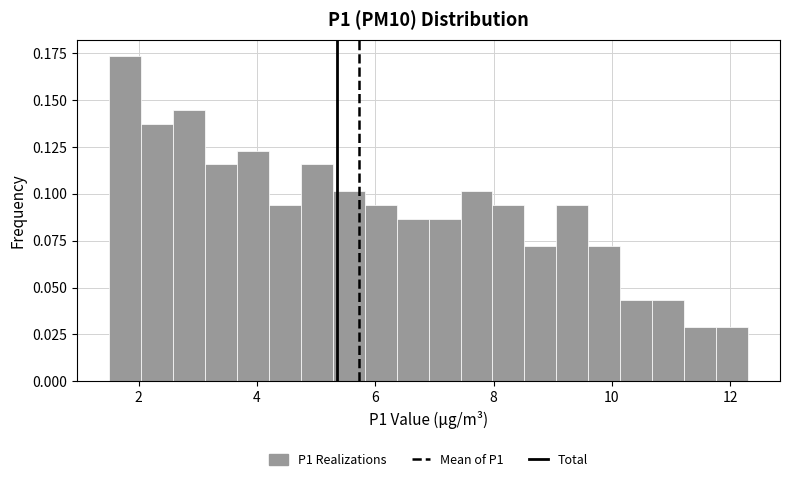

Around what value on the x-axis is the tallest bar? Give the approximate position of its centre, as read against the axis.

1.8